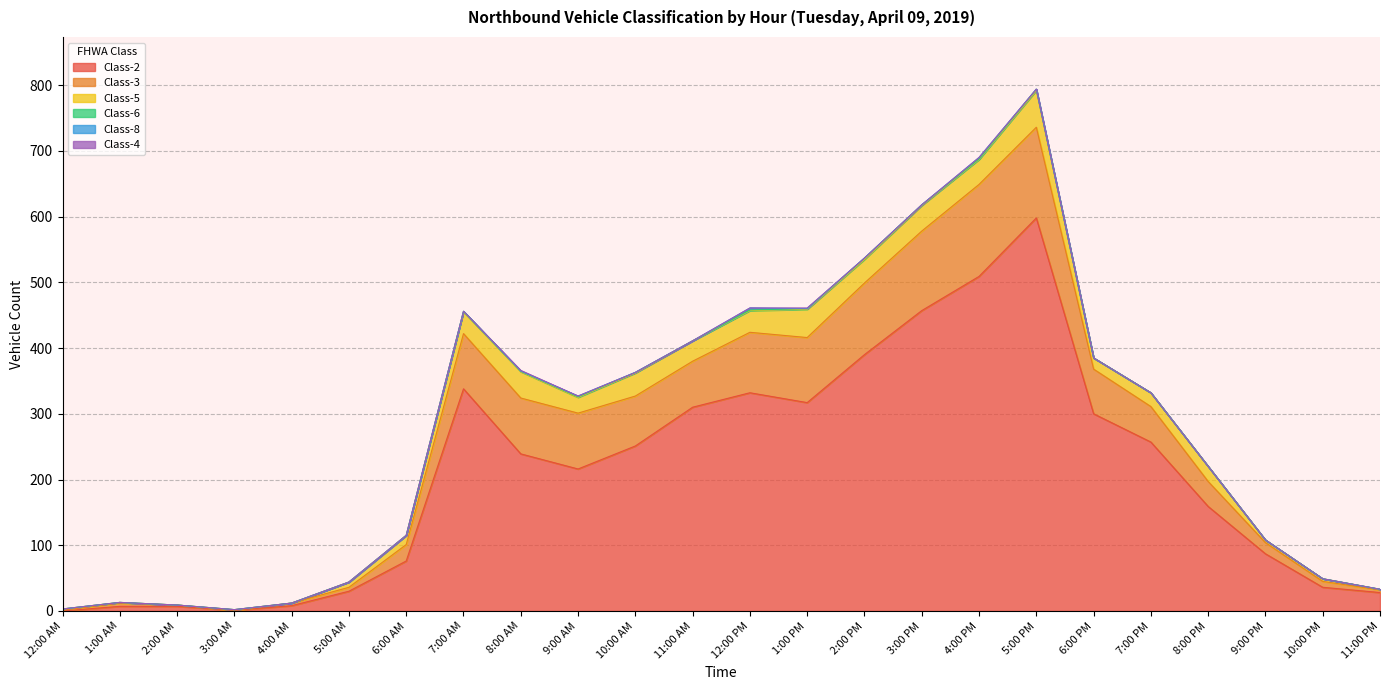

Reading left to right, extract all data points from this chart.

Class-2: 12:00 AM=0	1:00 AM=7	2:00 AM=7	3:00 AM=1	4:00 AM=8	5:00 AM=30	6:00 AM=76	7:00 AM=338	8:00 AM=239	9:00 AM=216	10:00 AM=251	11:00 AM=310	12:00 PM=332	1:00 PM=317	2:00 PM=390	3:00 PM=457	4:00 PM=509	5:00 PM=598	6:00 PM=300	7:00 PM=257	8:00 PM=159	9:00 PM=87	10:00 PM=36	11:00 PM=28
Class-3: 12:00 AM=1	1:00 AM=5	2:00 AM=2	3:00 AM=0	4:00 AM=4	5:00 AM=6	6:00 AM=25	7:00 AM=84	8:00 AM=85	9:00 AM=85	10:00 AM=76	11:00 AM=70	12:00 PM=92	1:00 PM=99	2:00 PM=109	3:00 PM=121	4:00 PM=140	5:00 PM=138	6:00 PM=68	7:00 PM=54	8:00 PM=38	9:00 PM=17	10:00 PM=9	11:00 PM=4
Class-5: 12:00 AM=2	1:00 AM=1	2:00 AM=0	3:00 AM=1	4:00 AM=0	5:00 AM=8	6:00 AM=14	7:00 AM=33	8:00 AM=40	9:00 AM=24	10:00 AM=35	11:00 AM=31	12:00 PM=33	1:00 PM=43	2:00 PM=36	3:00 PM=39	4:00 PM=38	5:00 PM=56	6:00 PM=17	7:00 PM=21	8:00 PM=23	9:00 PM=4	10:00 PM=4	11:00 PM=1
Class-6: 12:00 AM=0	1:00 AM=0	2:00 AM=0	3:00 AM=0	4:00 AM=0	5:00 AM=0	6:00 AM=0	7:00 AM=1	8:00 AM=1	9:00 AM=1	10:00 AM=1	11:00 AM=0	12:00 PM=1	1:00 PM=1	2:00 PM=2	3:00 PM=1	4:00 PM=1	5:00 PM=2	6:00 PM=0	7:00 PM=0	8:00 PM=0	9:00 PM=0	10:00 PM=0	11:00 PM=0
Class-8: 12:00 AM=0	1:00 AM=0	2:00 AM=0	3:00 AM=0	4:00 AM=0	5:00 AM=0	6:00 AM=0	7:00 AM=0	8:00 AM=0	9:00 AM=1	10:00 AM=0	11:00 AM=0	12:00 PM=3	1:00 PM=0	2:00 PM=0	3:00 PM=0	4:00 PM=2	5:00 PM=0	6:00 PM=0	7:00 PM=0	8:00 PM=0	9:00 PM=0	10:00 PM=0	11:00 PM=0
Class-4: 12:00 AM=0	1:00 AM=0	2:00 AM=0	3:00 AM=0	4:00 AM=0	5:00 AM=0	6:00 AM=0	7:00 AM=0	8:00 AM=1	9:00 AM=0	10:00 AM=0	11:00 AM=0	12:00 PM=0	1:00 PM=1	2:00 PM=0	3:00 PM=0	4:00 PM=0	5:00 PM=0	6:00 PM=0	7:00 PM=0	8:00 PM=0	9:00 PM=0	10:00 PM=0	11:00 PM=0